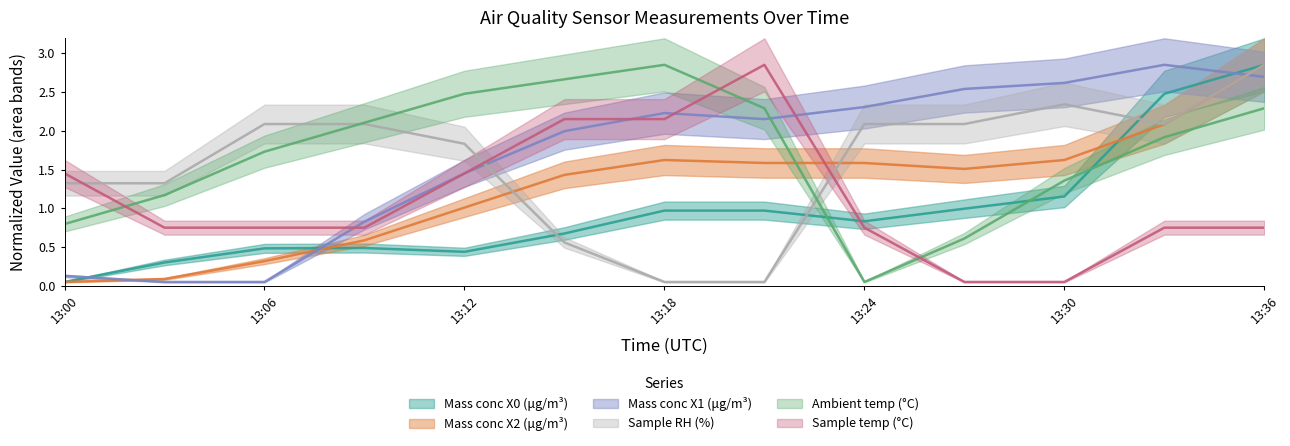

What is the highest value of the Mass conc X1 (μg/m³) series?

2.8